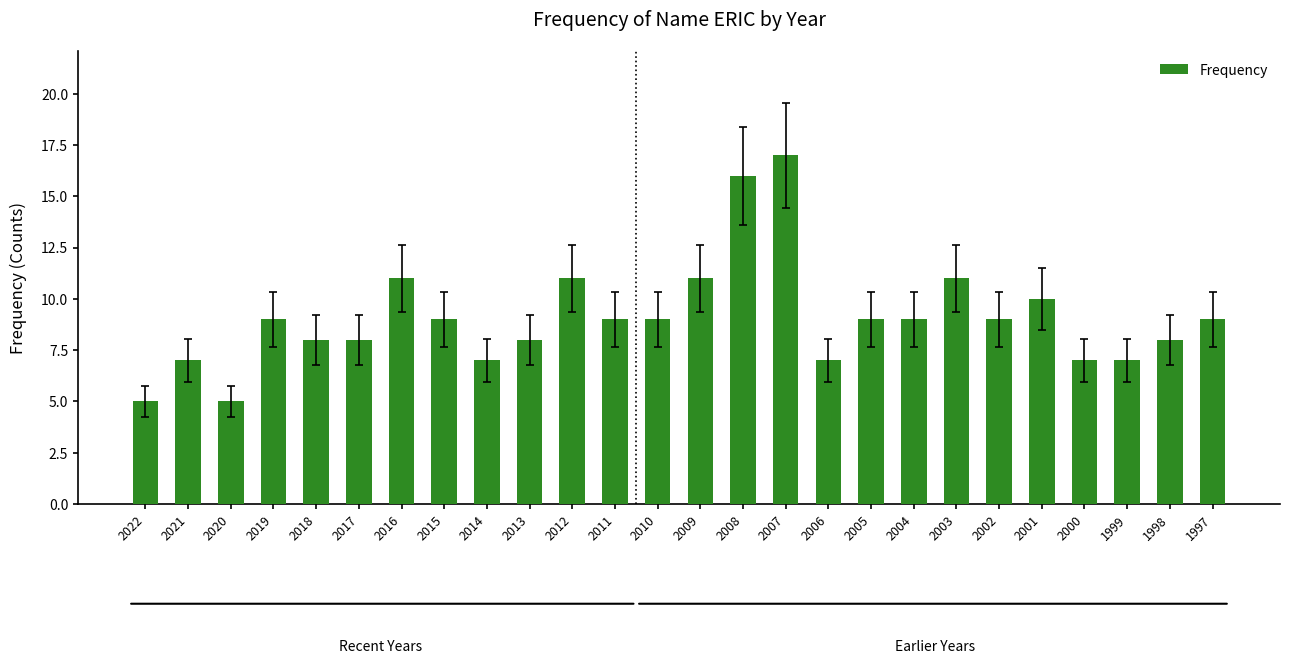

Read the value at 2017.

8